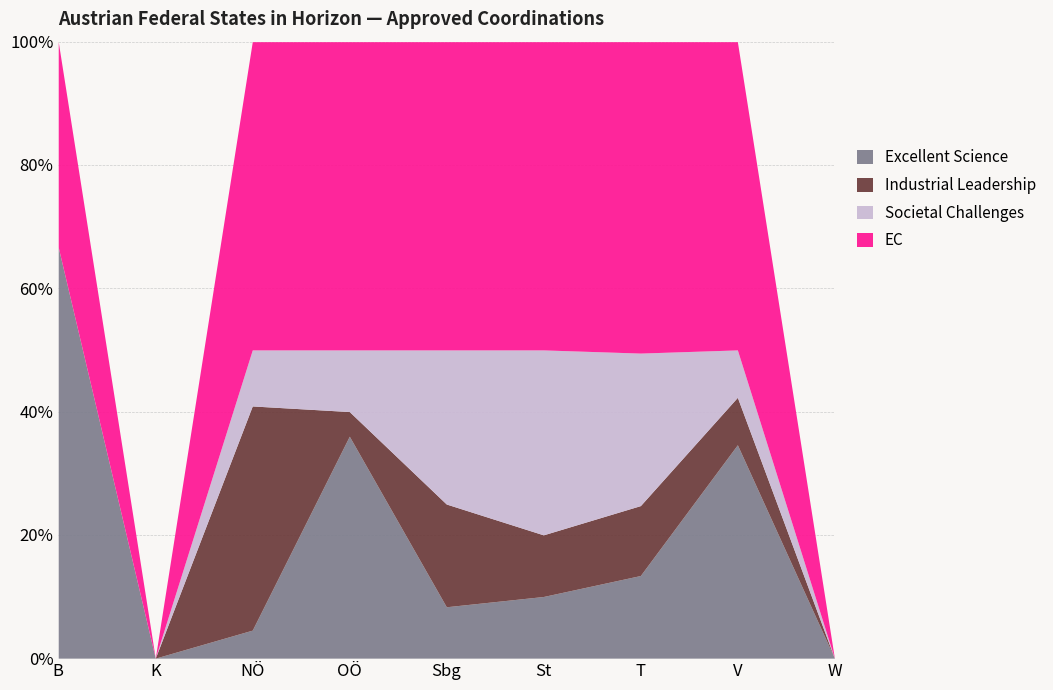

What is the total value across all series at Sbg?

100.0